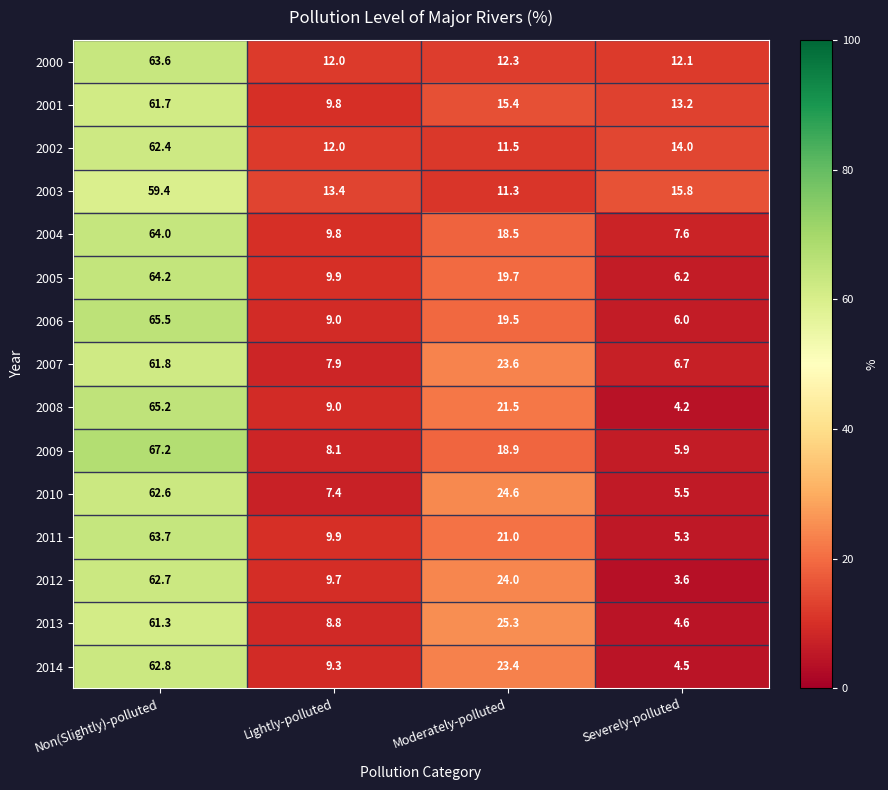

What is the difference between the highest and lowest values at Non(Slightly)-polluted?

7.8